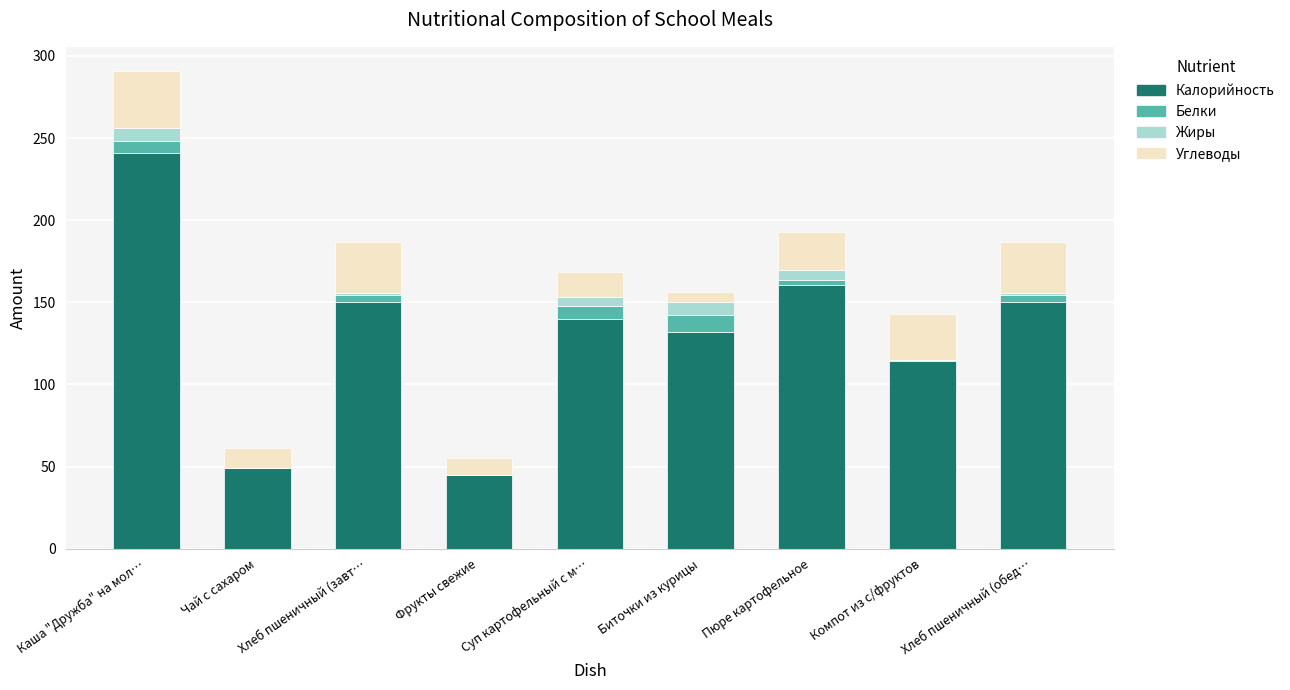

How many categories are shown in the chart?

9